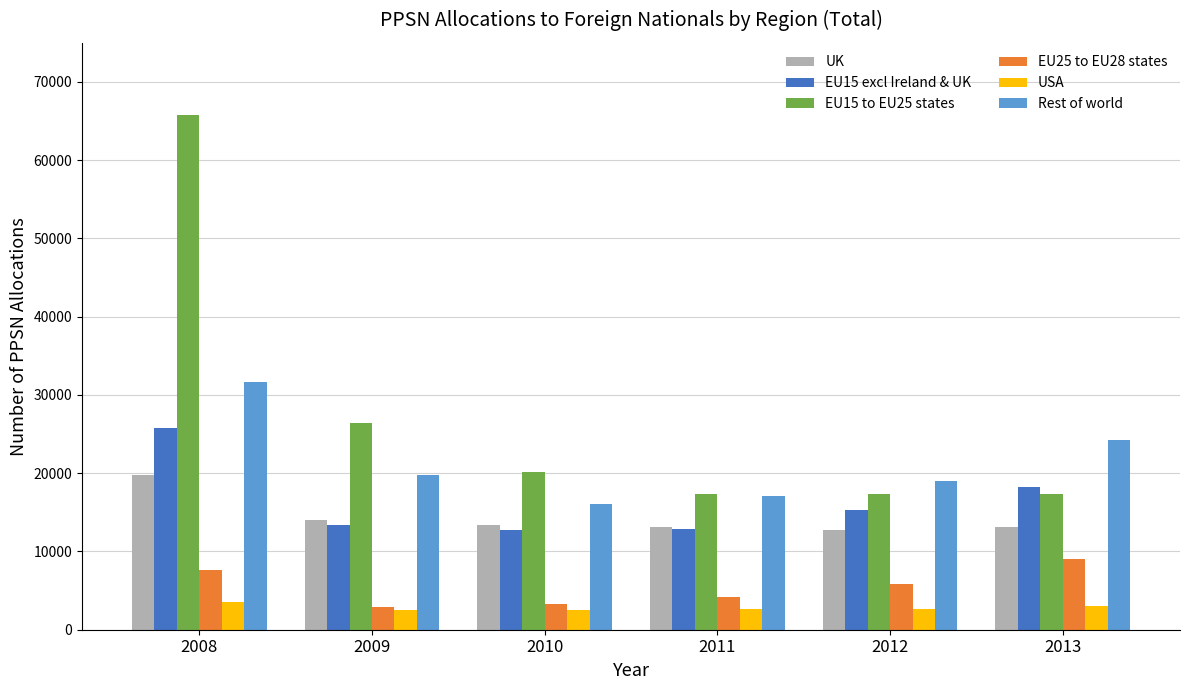

What is the sum of the UK values at 2009 and 2012?

26731